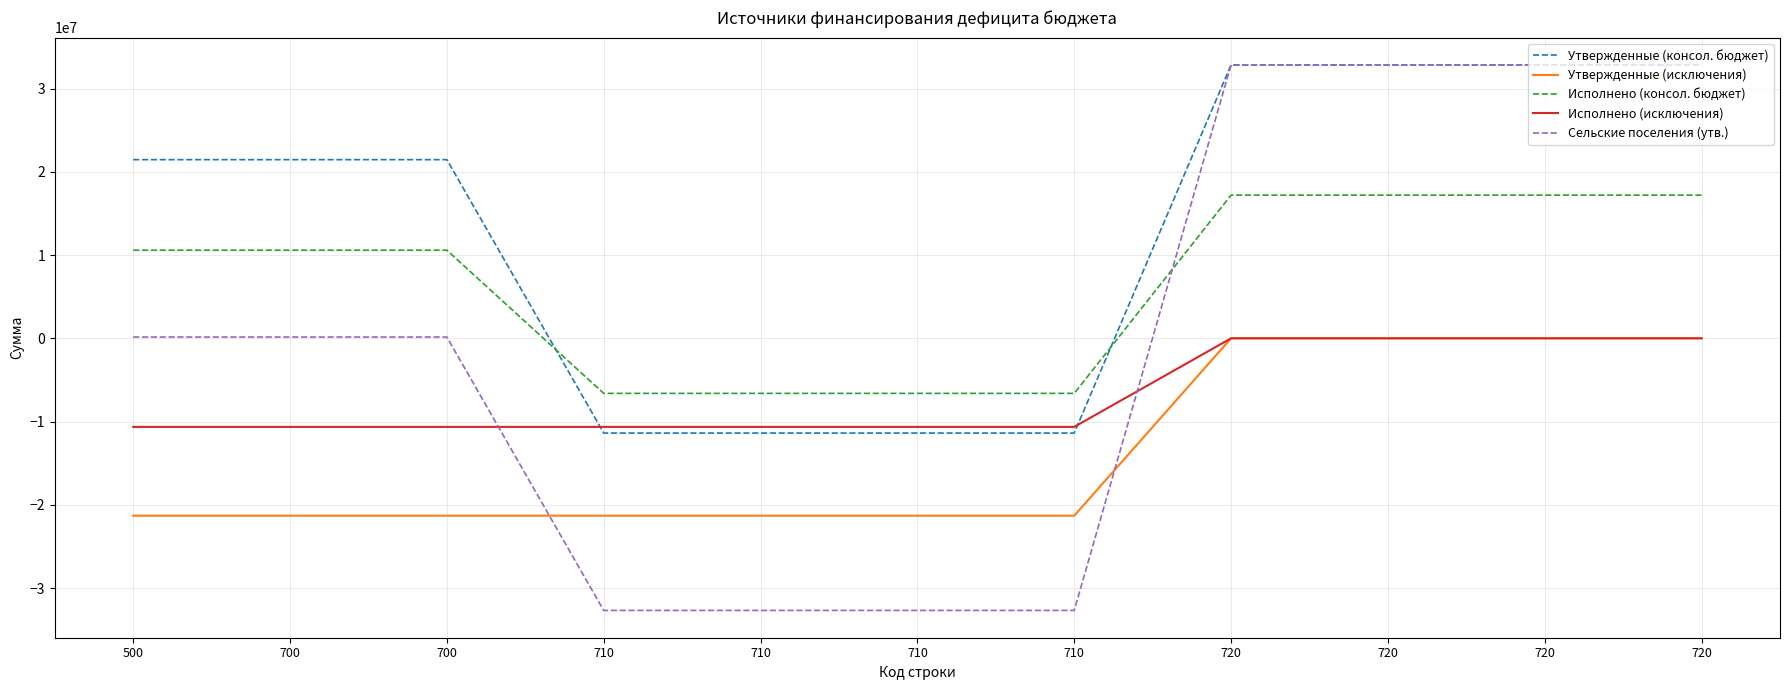

What are all the series names shown in the legend?

Утвержденные (консол. бюджет), Утвержденные (исключения), Исполнено (консол. бюджет), Исполнено (исключения), Сельские поселения (утв.)